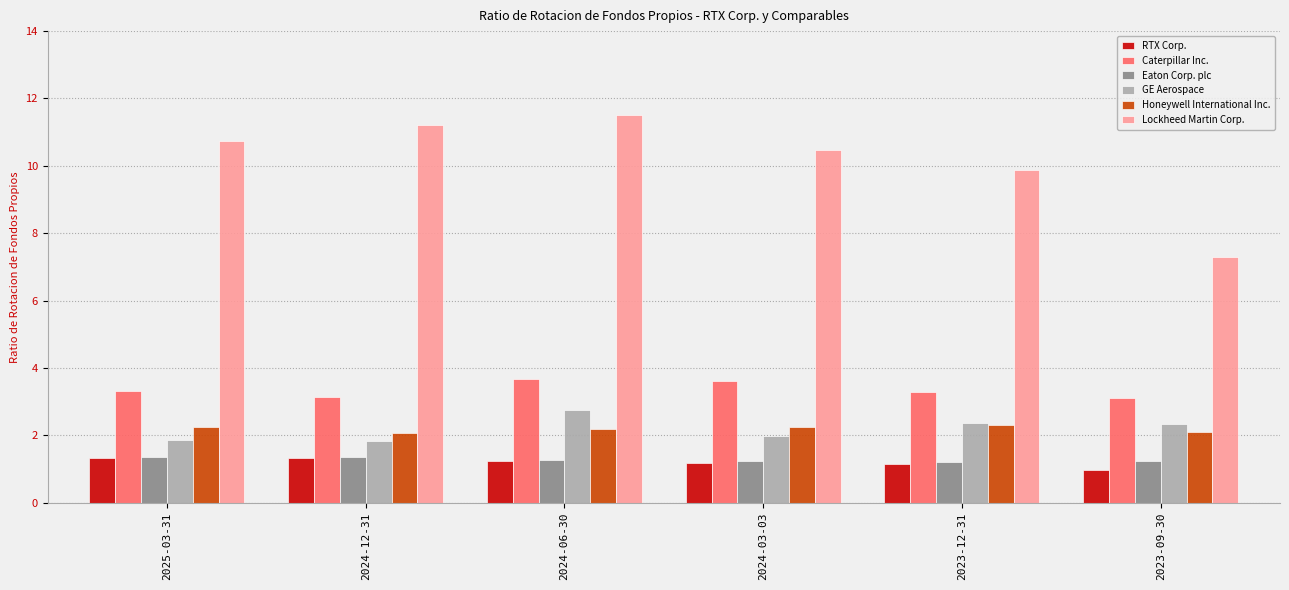

What are all the series names shown in the legend?

RTX Corp., Caterpillar Inc., Eaton Corp. plc, GE Aerospace, Honeywell International Inc., Lockheed Martin Corp.